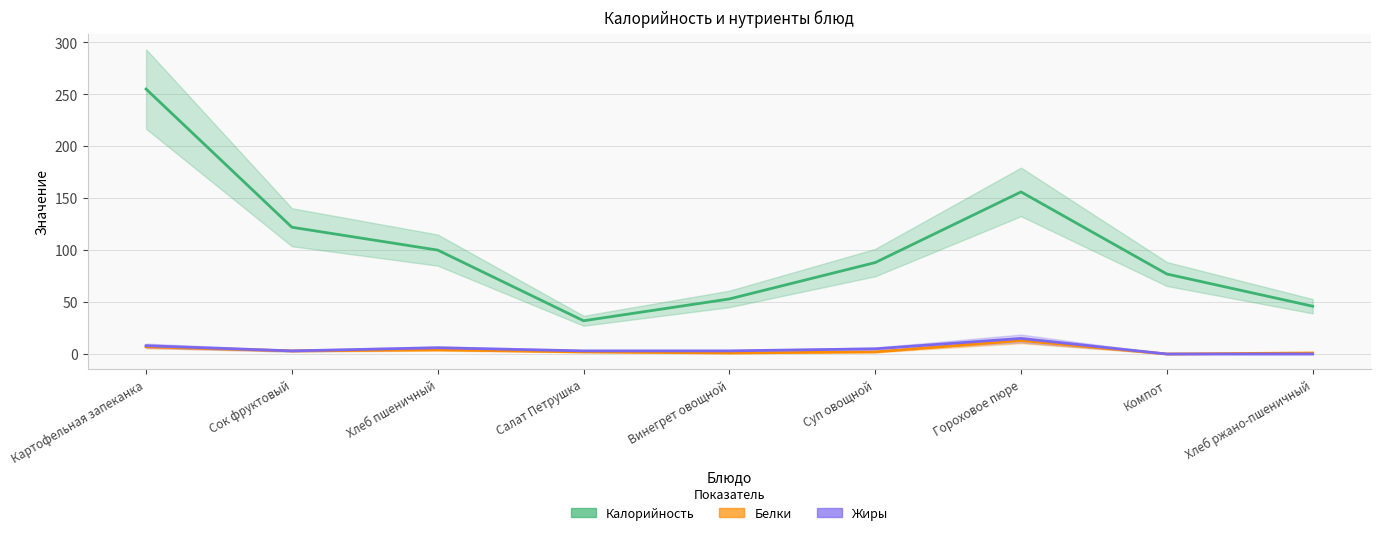

True or false: Калорийность and Жиры cross at least once.

False